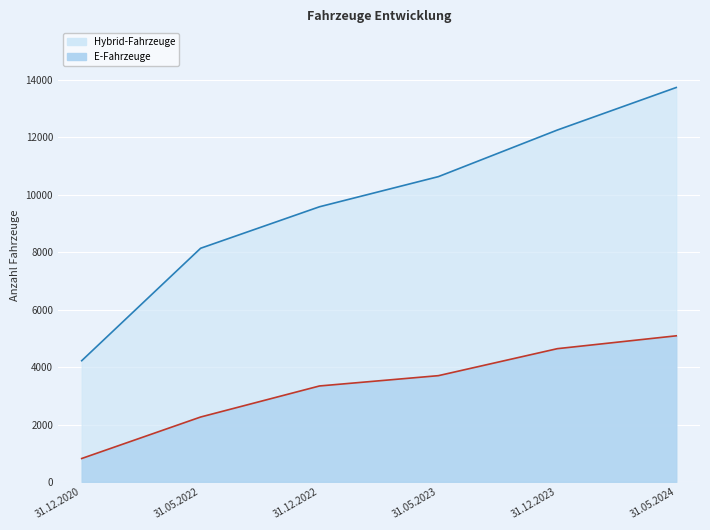

Reading left to right, transcribe all the data shown in this chart.

E-Fahrzeuge: 31.12.2020=816	31.05.2022=2261	31.12.2022=3343	31.05.2023=3702	31.12.2023=4642	31.05.2024=5090
Hybrid-Fahrzeuge: 31.12.2020=4223	31.05.2022=8140	31.12.2022=9586	31.05.2023=10636	31.12.2023=12259	31.05.2024=13741